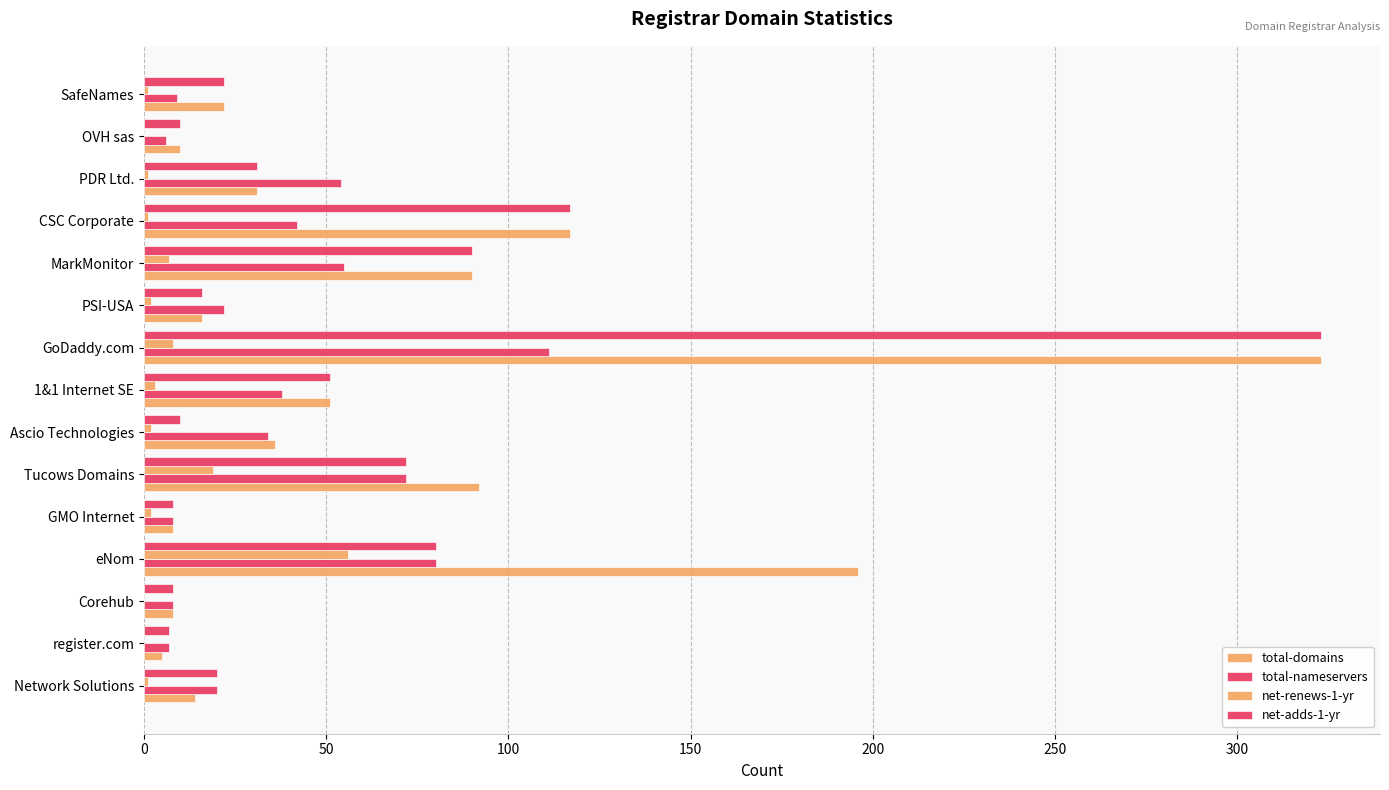

How many series are shown in this chart?

4